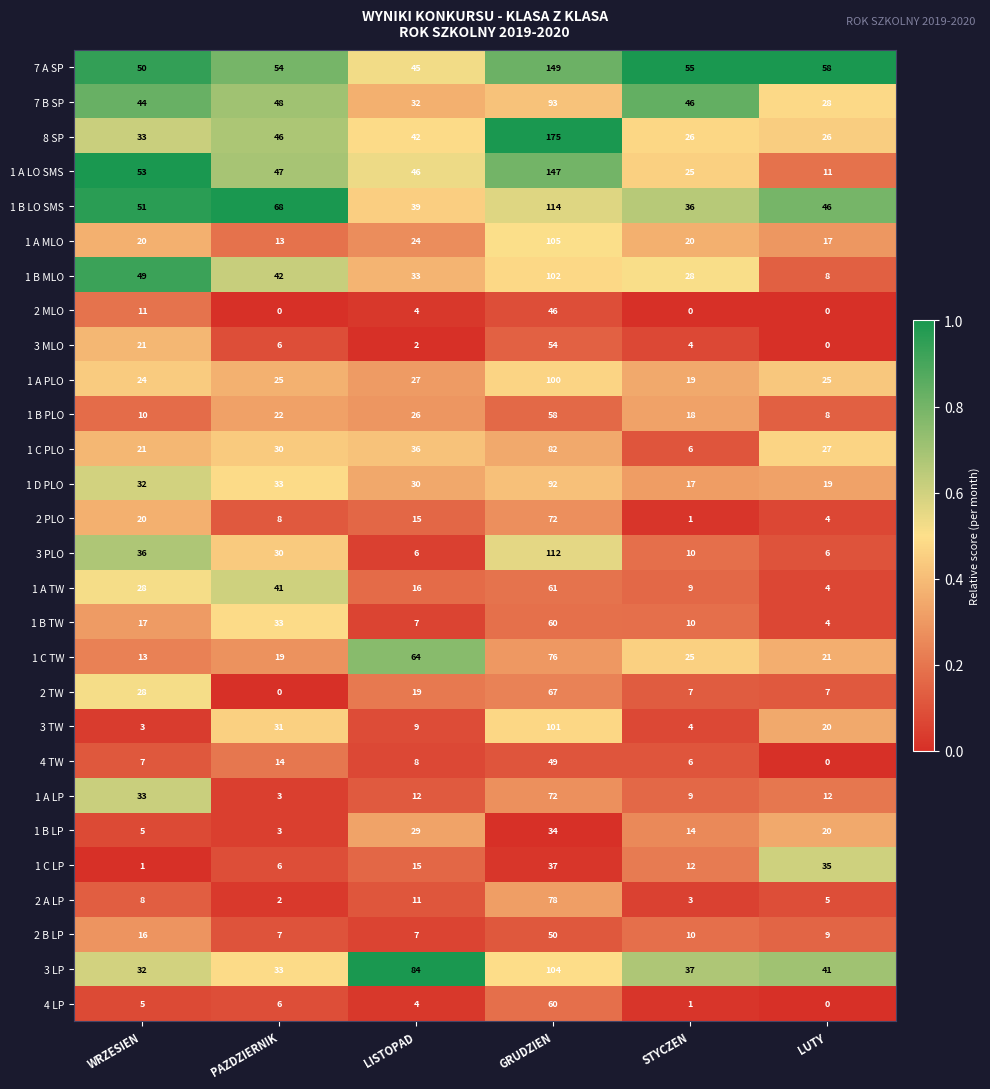

List the labels in order of 1 B TW value, smallest first.

LUTY, LISTOPAD, STYCZEN, WRZESIEN, PAZDZIERNIK, GRUDZIEN